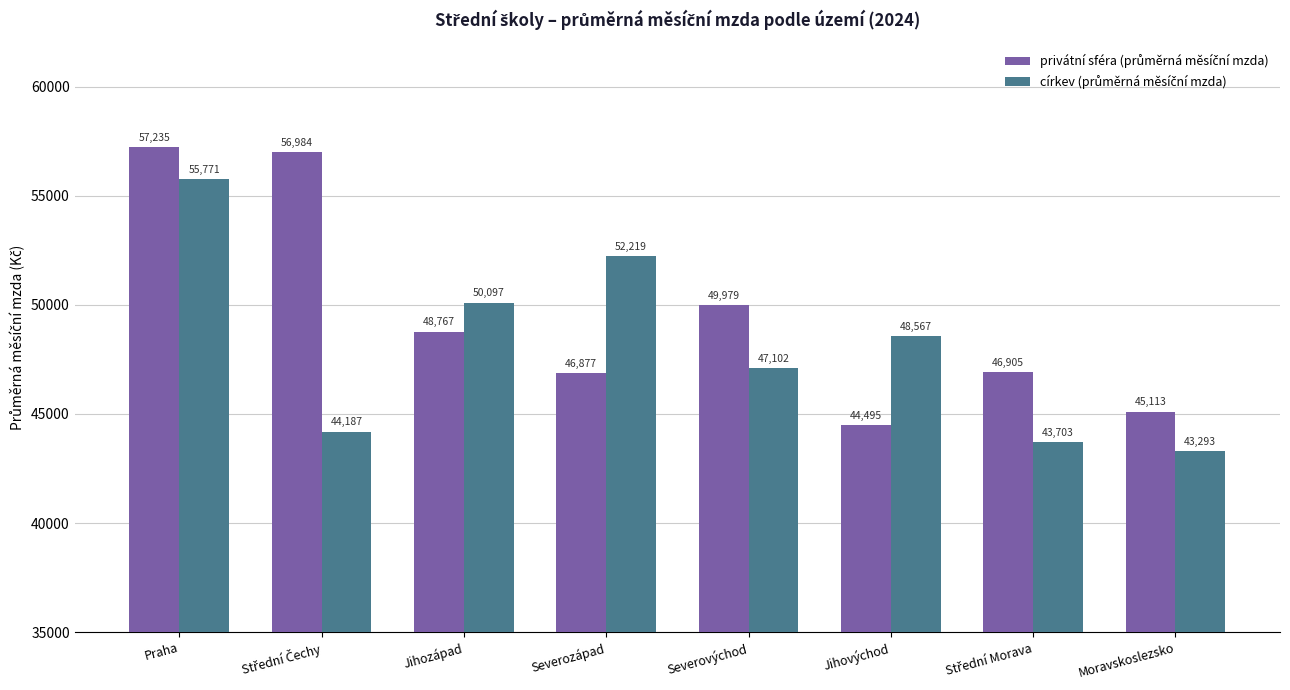

Does the chart contain stacked bars?

No